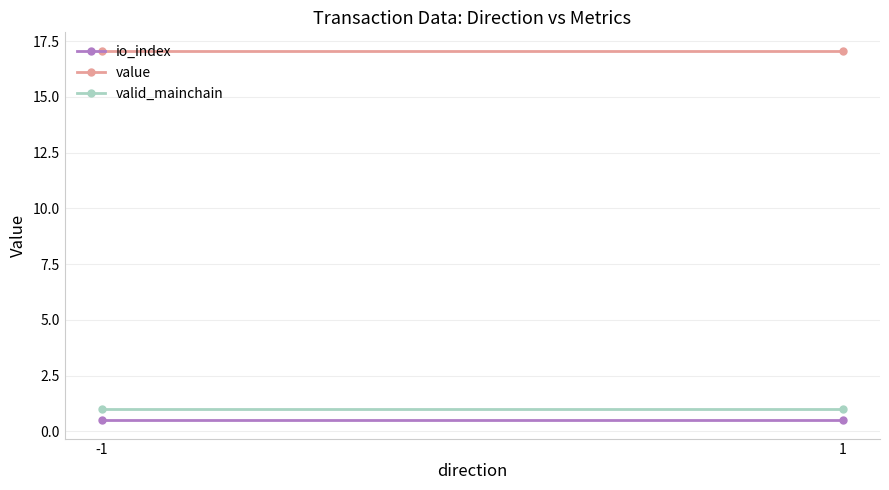

What value does the value series have at -1?

17.1